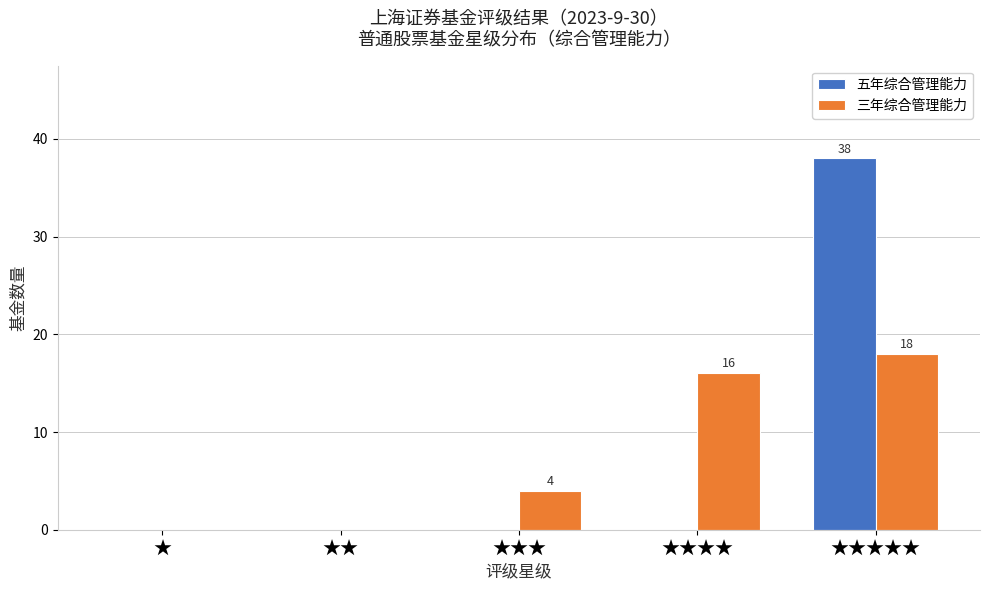

Reading left to right, transcribe all the data shown in this chart.

五年综合管理能力: ★=0	★★=0	★★★=0	★★★★=0	★★★★★=38
三年综合管理能力: ★=0	★★=0	★★★=4	★★★★=16	★★★★★=18